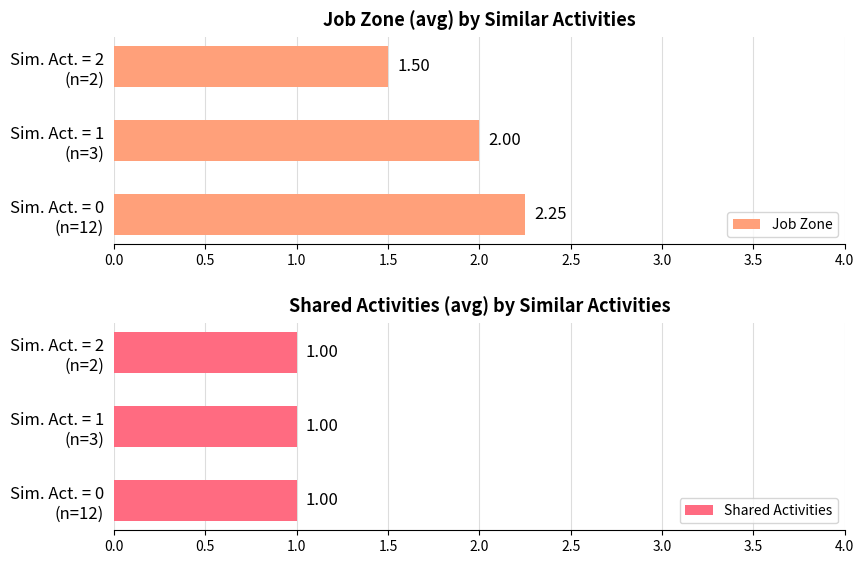

What is the average value of the Job Zone series?

1.9